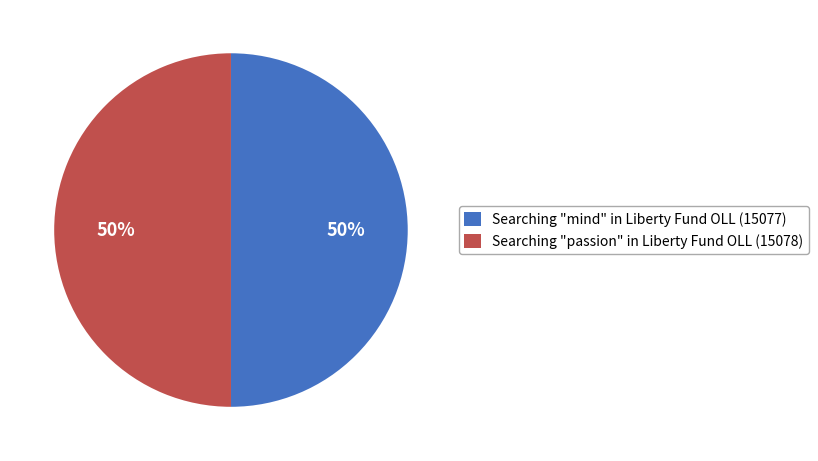

The Searching "passion" in Liberty Fund OLL slice represents 43% of the pie. True or false?

False